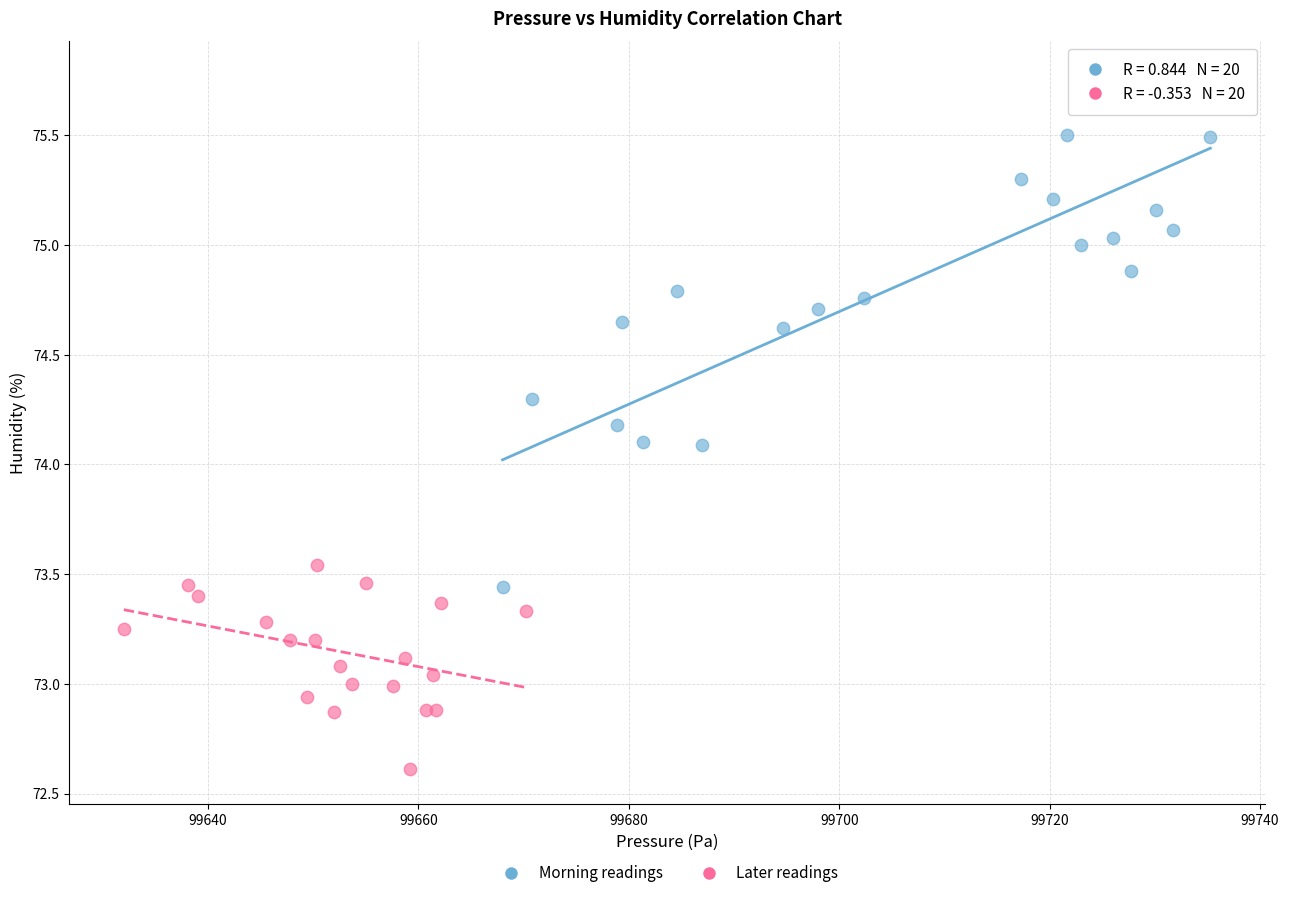

Which series reaches the maximum Y coordinate?

Morning readings